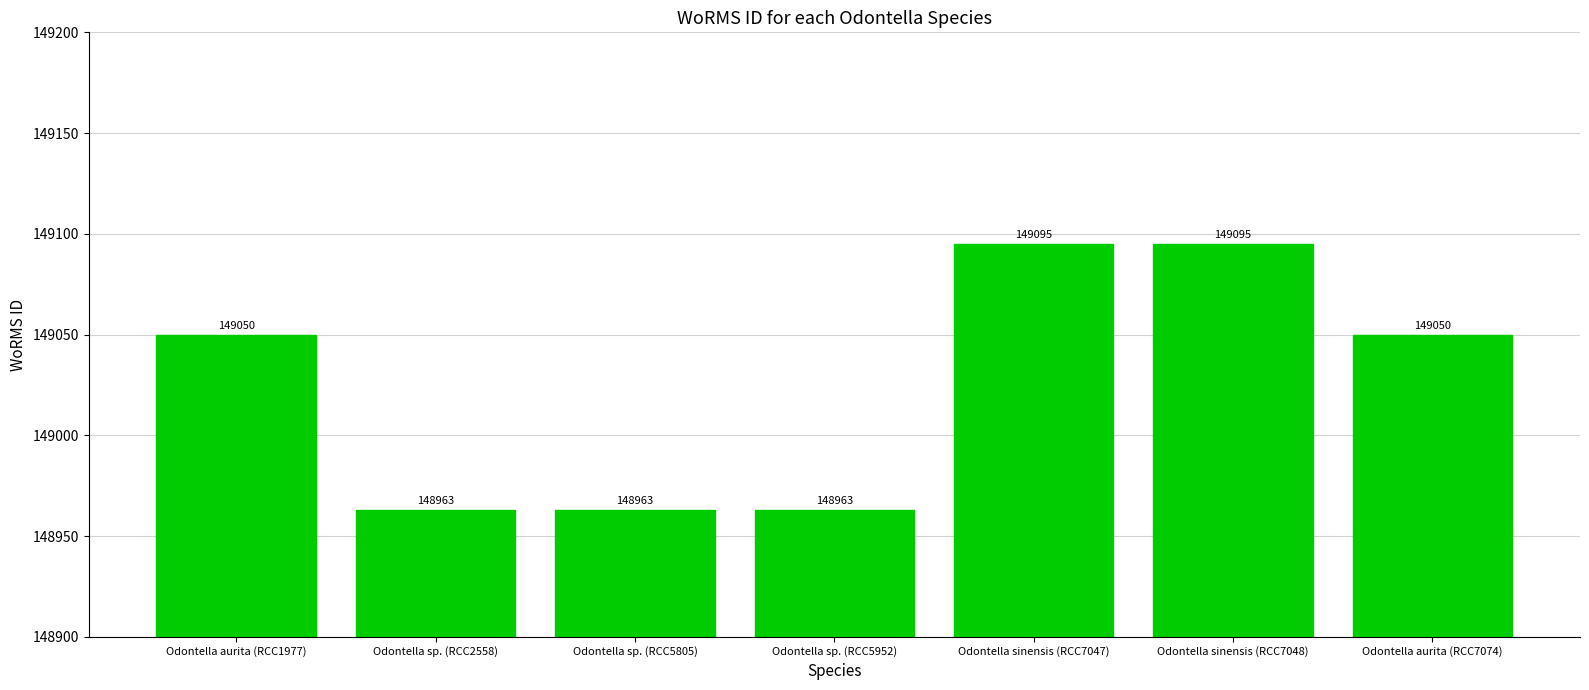

Count the values in the range 148963 to 149095.

7